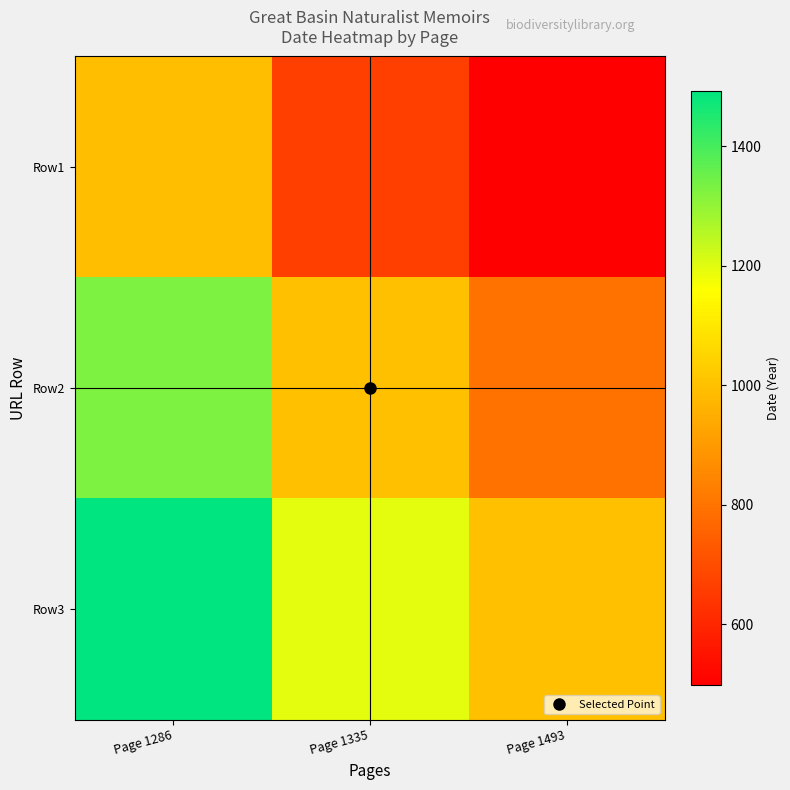

At which category is the sum across all series the highest?

Page 1286